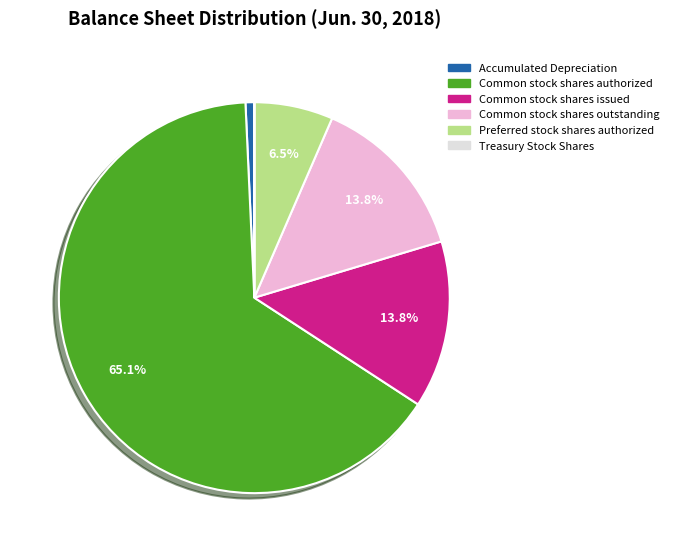

Which category has the biggest portion of the pie?

Common stock shares authorized